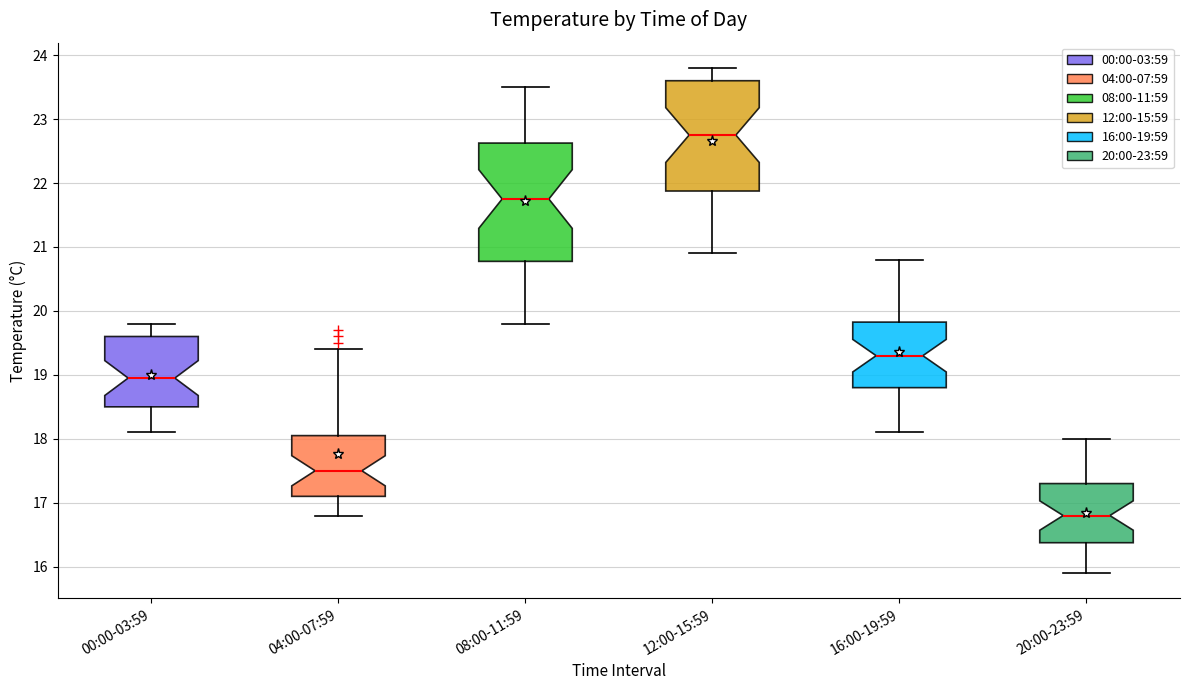

Reading left to right, read every box against the y-axis: the position of its median line, the range the box covers, and the ends of its whiskers. The values are not printed on the chart, so give them approximately, as read against the axis.

00:00-03:59: median 19.0, box 18.5 to 19.6, whiskers 18.1 to 19.8
04:00-07:59: median 17.5, box 17.1 to 18.1, whiskers 16.8 to 19.4
08:00-11:59: median 21.8, box 20.8 to 22.6, whiskers 19.8 to 23.5
12:00-15:59: median 22.8, box 21.9 to 23.6, whiskers 20.9 to 23.8
16:00-19:59: median 19.3, box 18.8 to 19.8, whiskers 18.1 to 20.8
20:00-23:59: median 16.8, box 16.4 to 17.3, whiskers 15.9 to 18.0